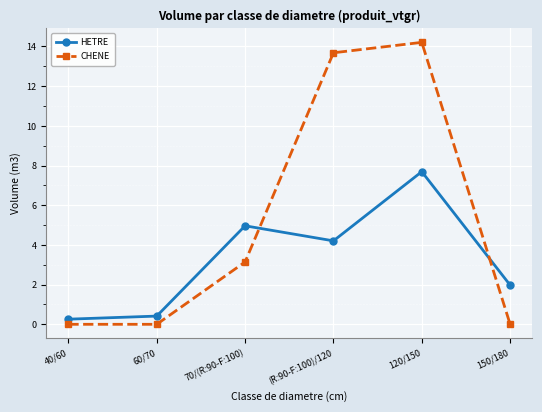

What value does the CHENE series have at (R:90-F:100)/120?

13.7